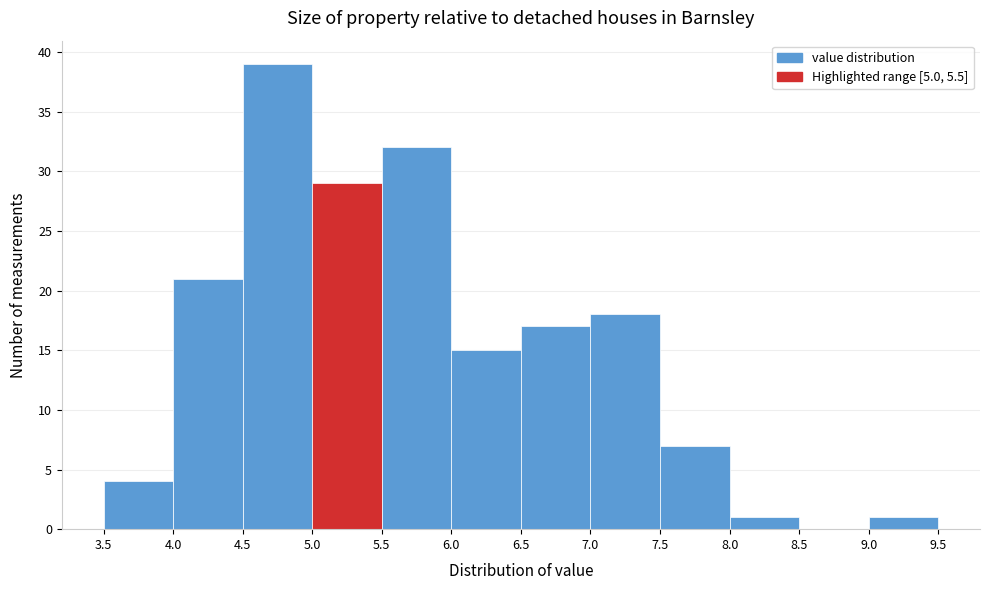

What is the height of the bar covering 7.0 to 7.5 on the x-axis? The values are not printed on the chart, so give them approximately, as read against the axis.

18